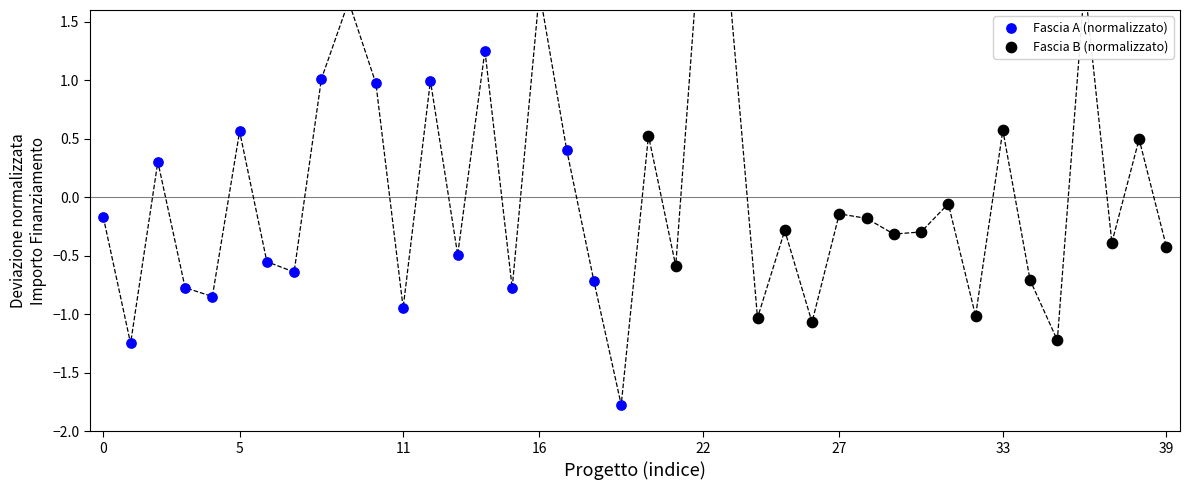

At which category is the sum across all series the highest?

16